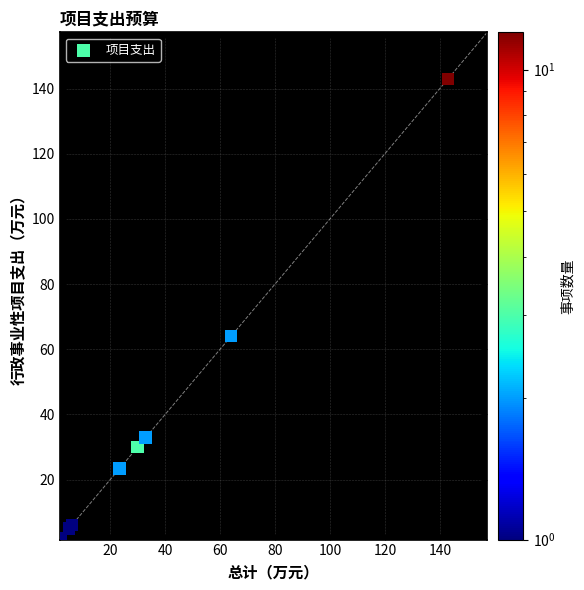

What Y value in the scatter plot is closest to 72?

64.0